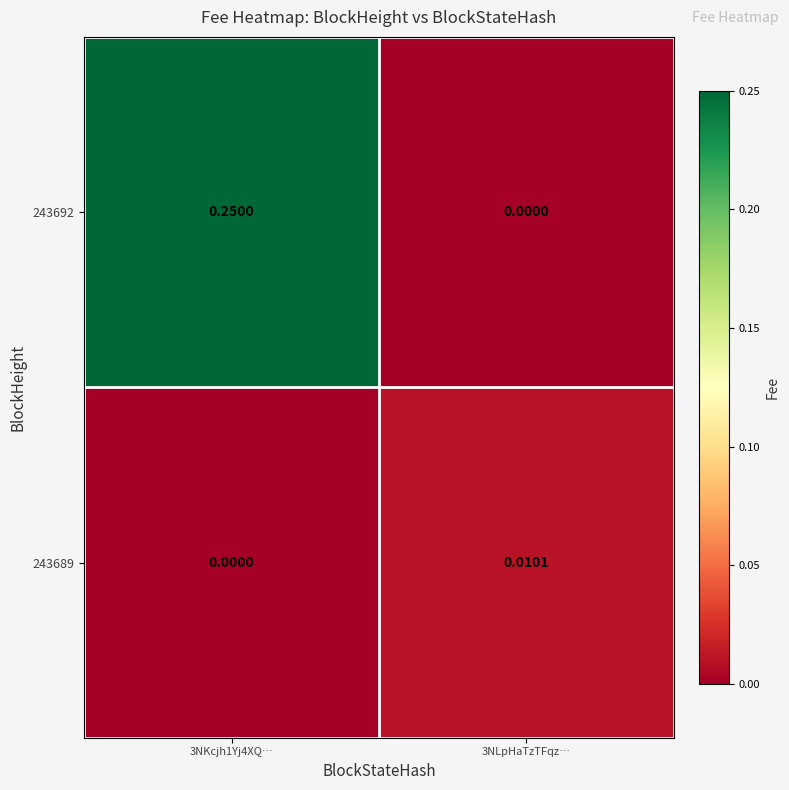

Rank the series at 3NLpHaTzTFqz… from lowest to highest value.

243692, 243689